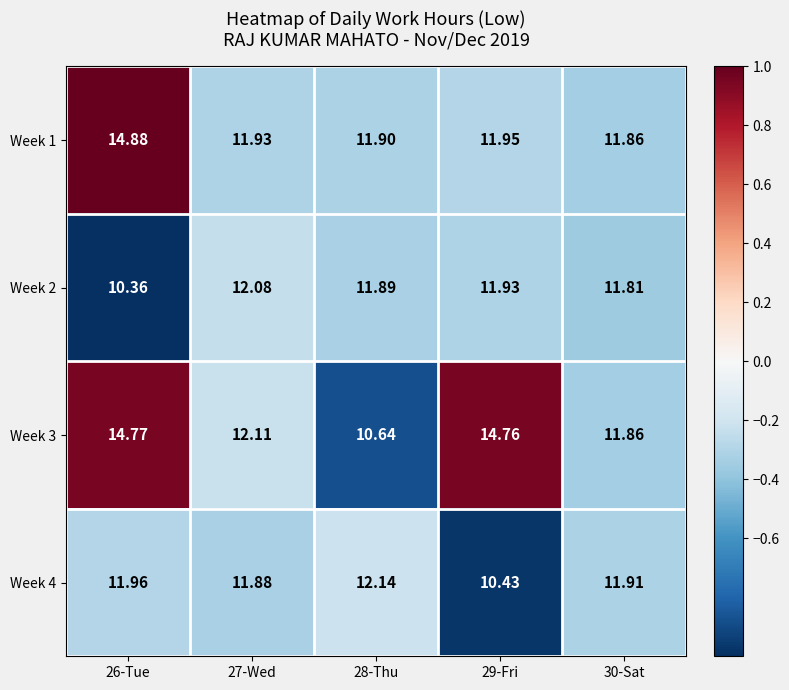

Is the value of Week 3 at 29-Fri greater than the value of Week 1 at 27-Wed?

Yes